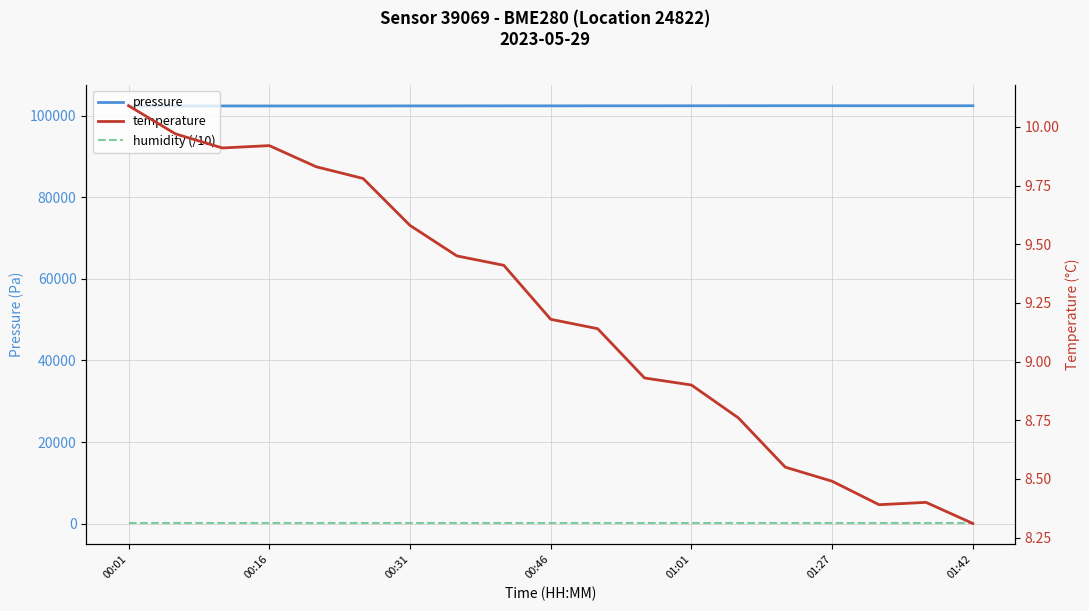

What is the value of the temperature point at the 14th from the left?

8.8